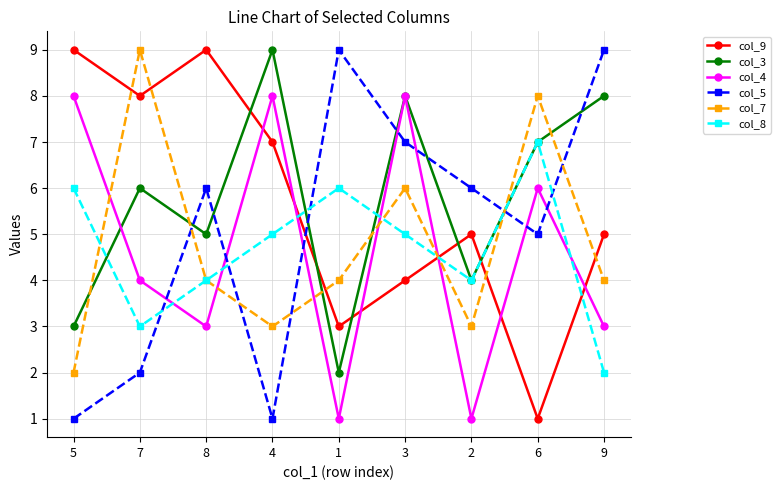

What is the difference between the col_5 values at 1 and 7?

7